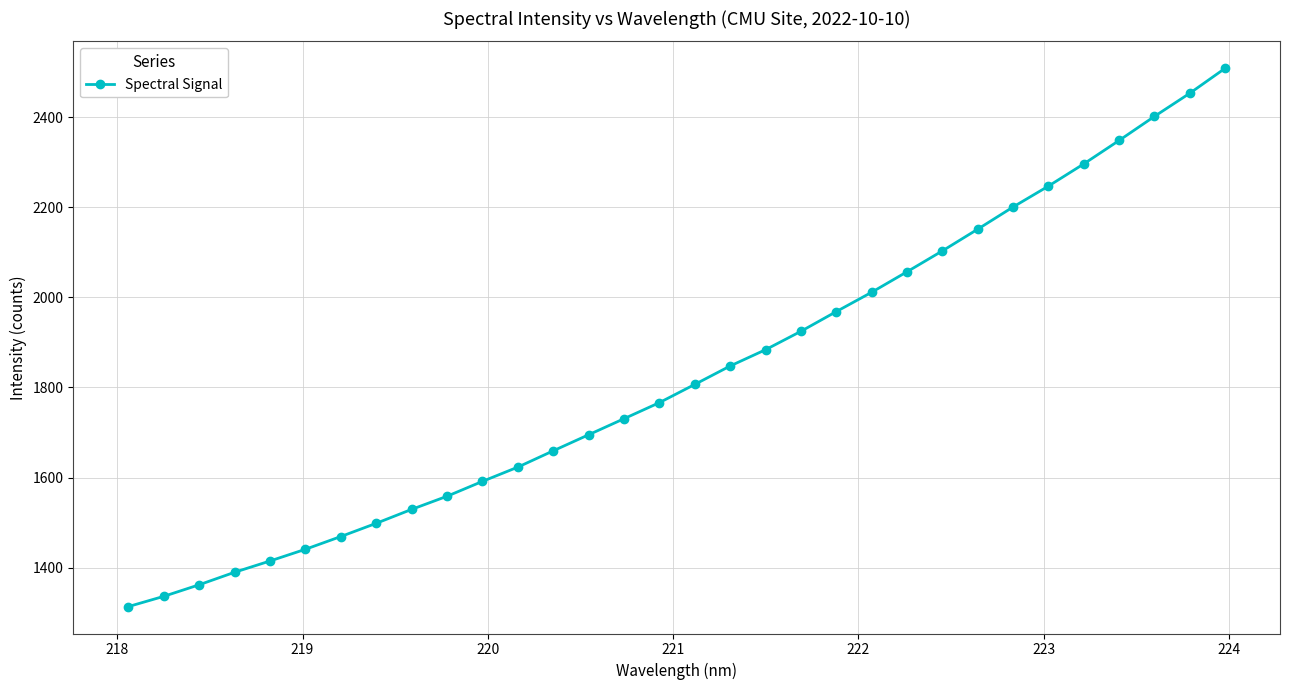

Count the number of data series in this chart.

1